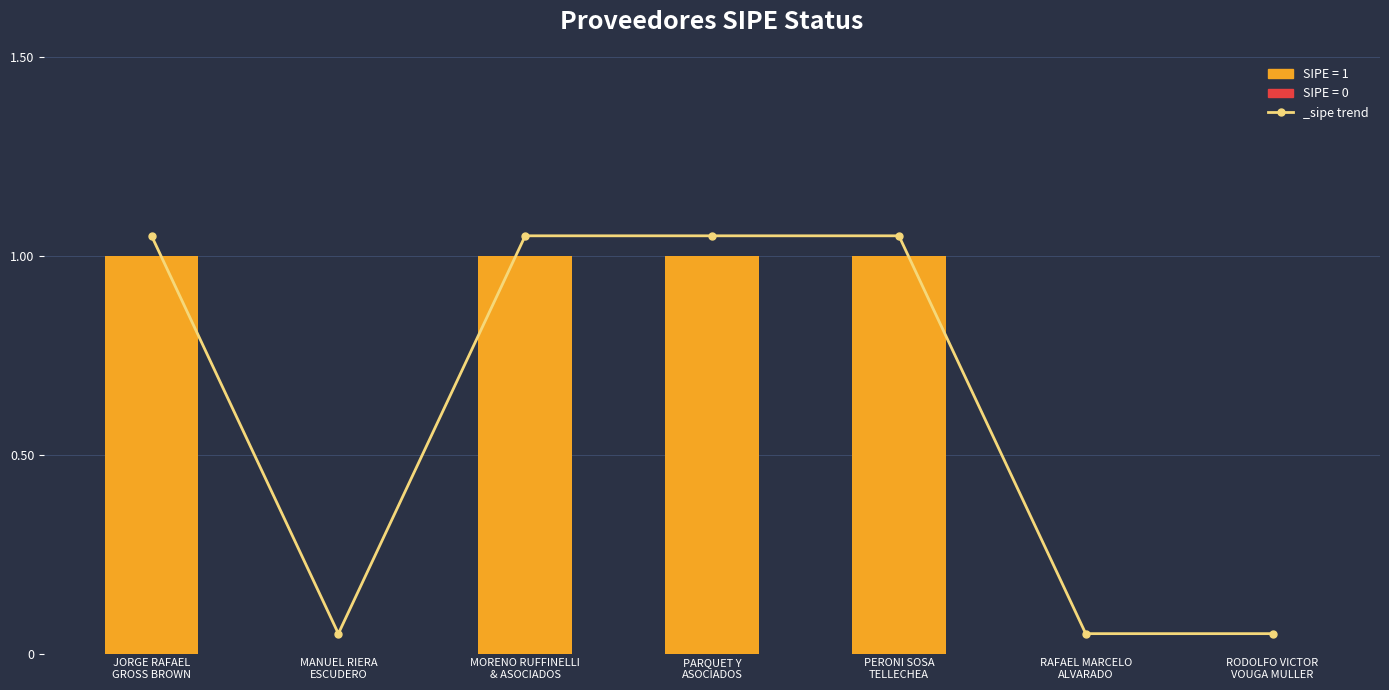

What is the difference between the maximum and minimum values?

1.0